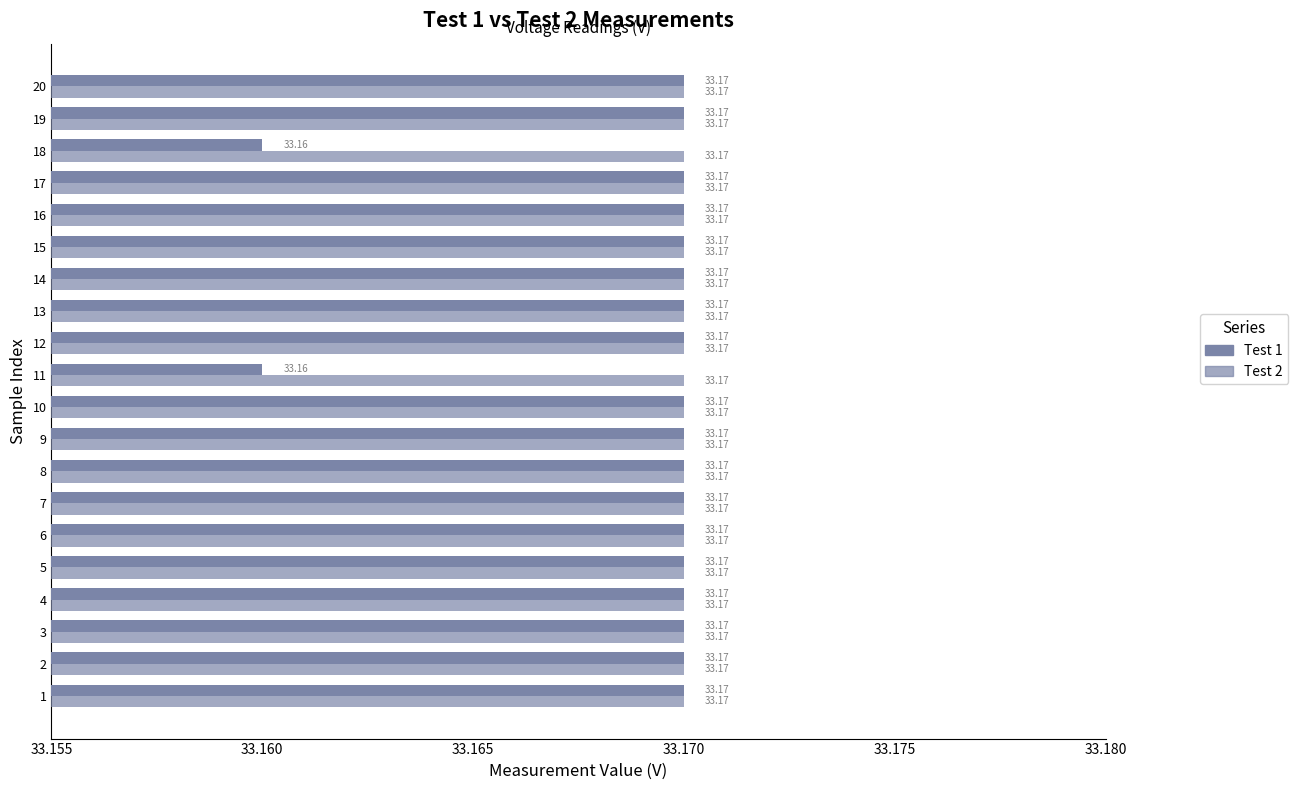

Count the number of data series in this chart.

2